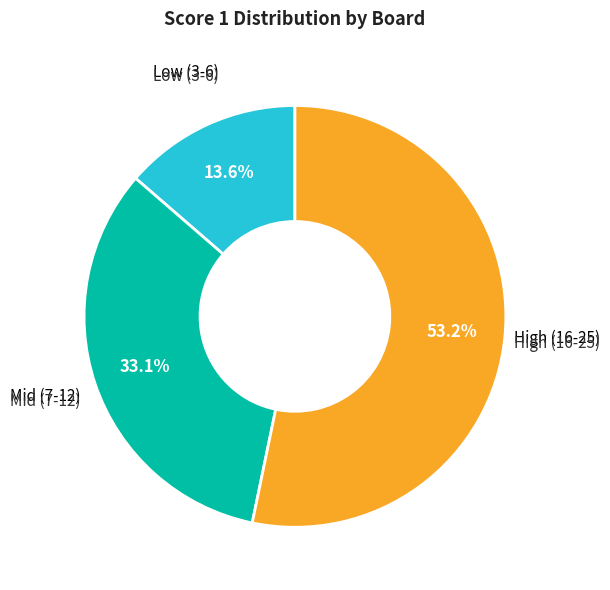

Is there any slice that represents more than half of the pie?

Yes